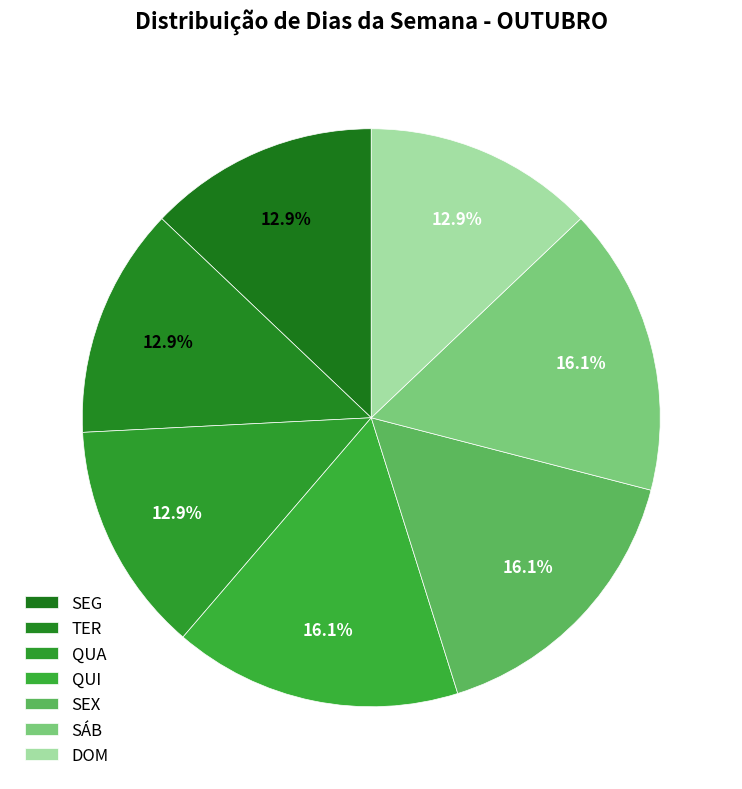

To the nearest percent, what portion does QUA represent?

13%